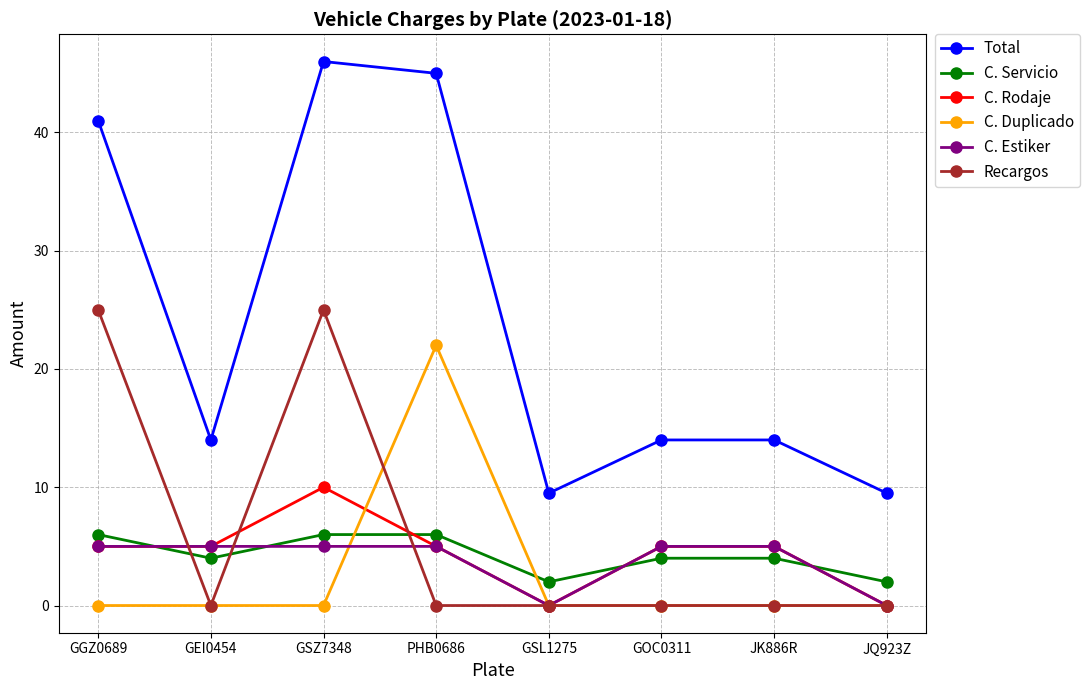

What is the difference between the Recargos values at GGZ0689 and JK886R?

25.0